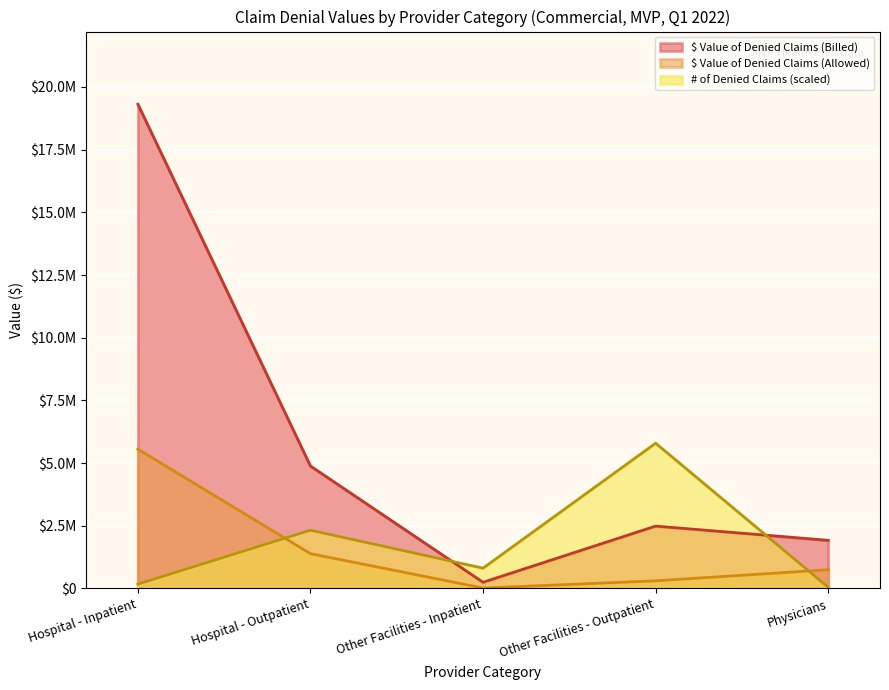

Which category has the highest value in the # of Denied Claims series?

Other Facilities - Outpatient